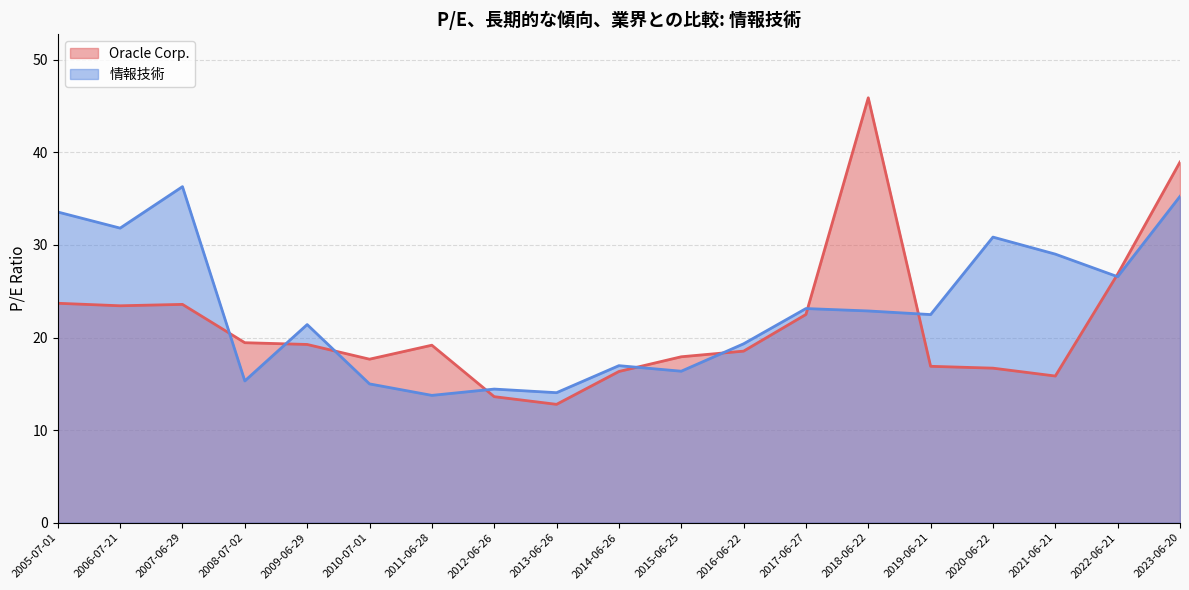

Read the 情報技術 value at 2021-06-21.

29.0